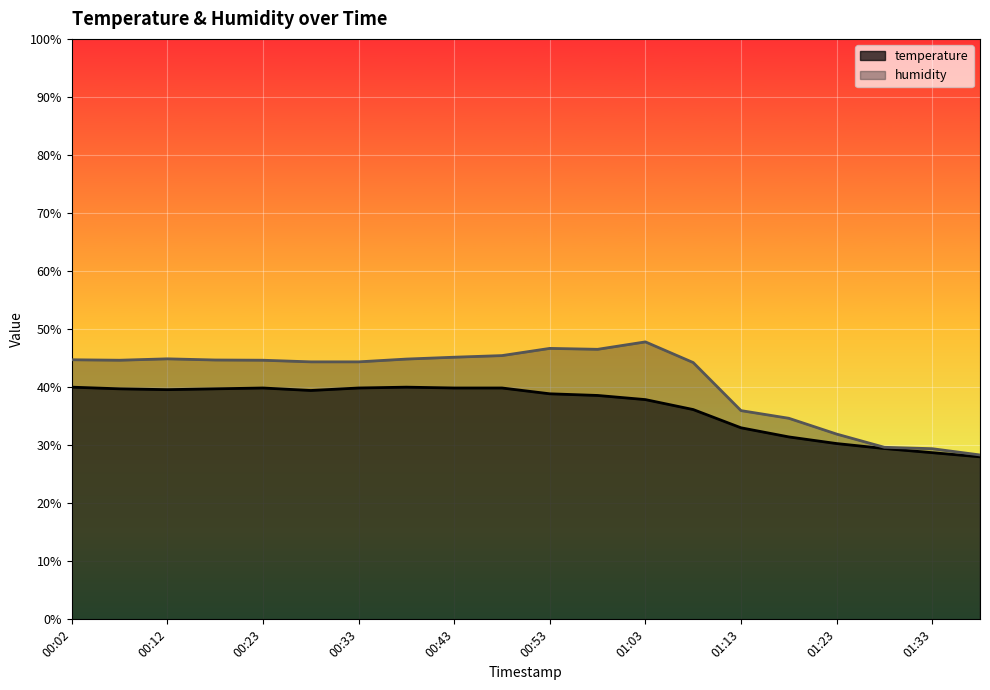

Which series has the widest spread of values?

humidity